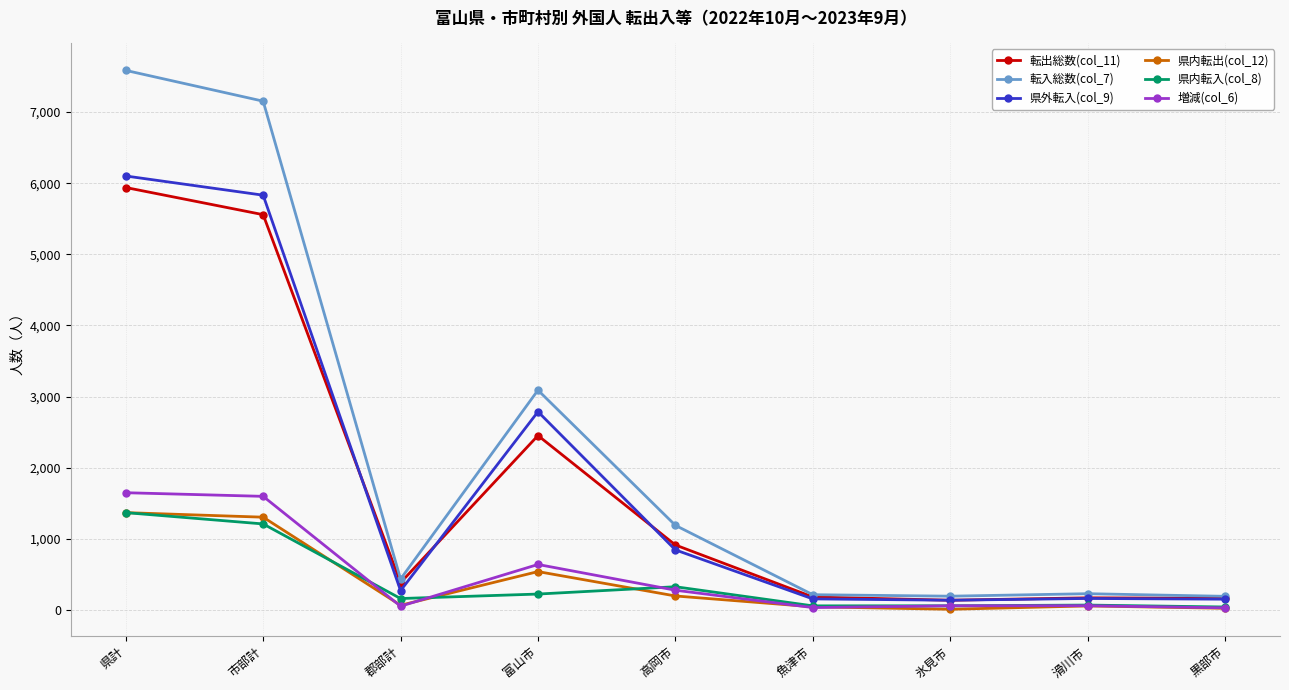

How many values in the 県内転出(col_12) series are below 64?

4